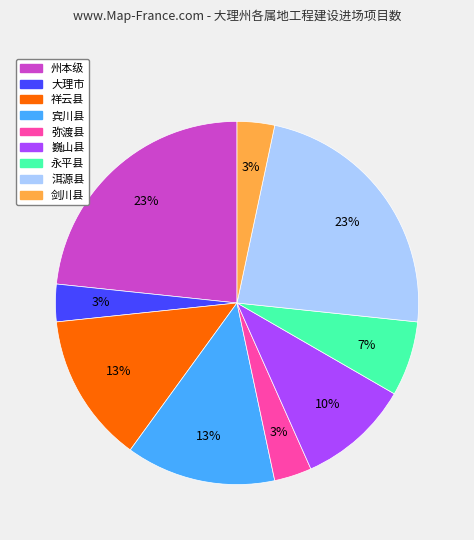

To the nearest percent, what is the difference between the largest and smallest slice percentages?

20%